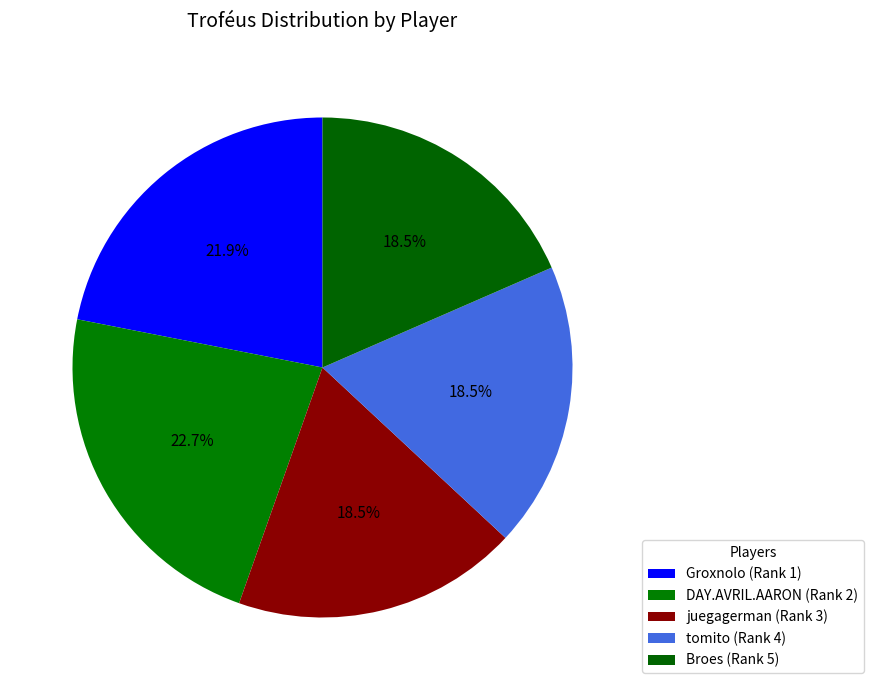

How many slices are in this pie chart?

5